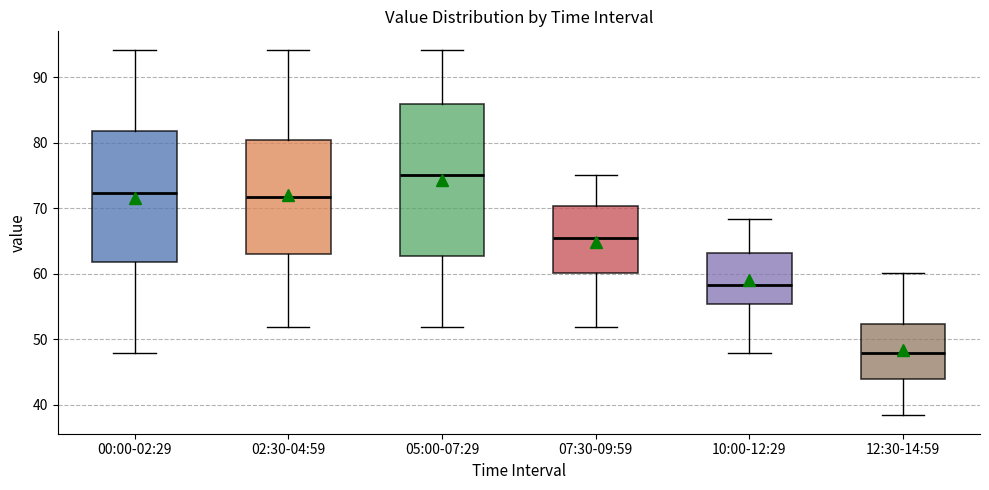

Reading left to right, transcribe this box plot: for each box, give where its median line is, the range the box spans, and where its two whiskers end, as read against the y-axis. The values are not printed on the chart, so give them approximately, as read against the axis.

00:00-02:29: median 72, box 62 to 82, whiskers 48 to 94
02:30-04:59: median 72, box 63 to 80, whiskers 52 to 94
05:00-07:29: median 75, box 63 to 86, whiskers 52 to 94
07:30-09:59: median 65, box 60 to 70, whiskers 52 to 75
10:00-12:29: median 58, box 55 to 63, whiskers 48 to 68
12:30-14:59: median 48, box 44 to 52, whiskers 38 to 60